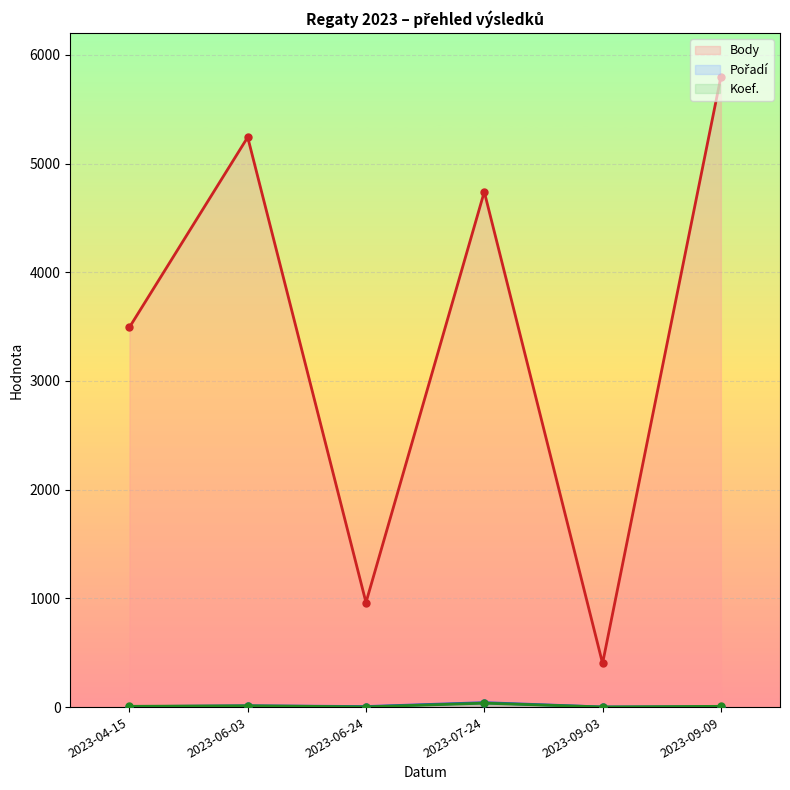

What is the sum of all Pořadí (line) values?

66